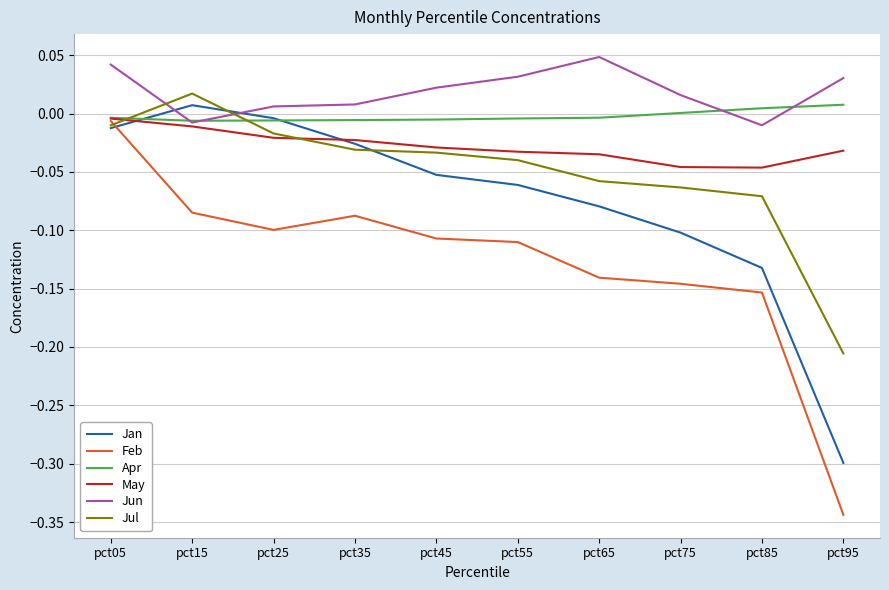

At which category does the chart reach its minimum across all series?

pct95